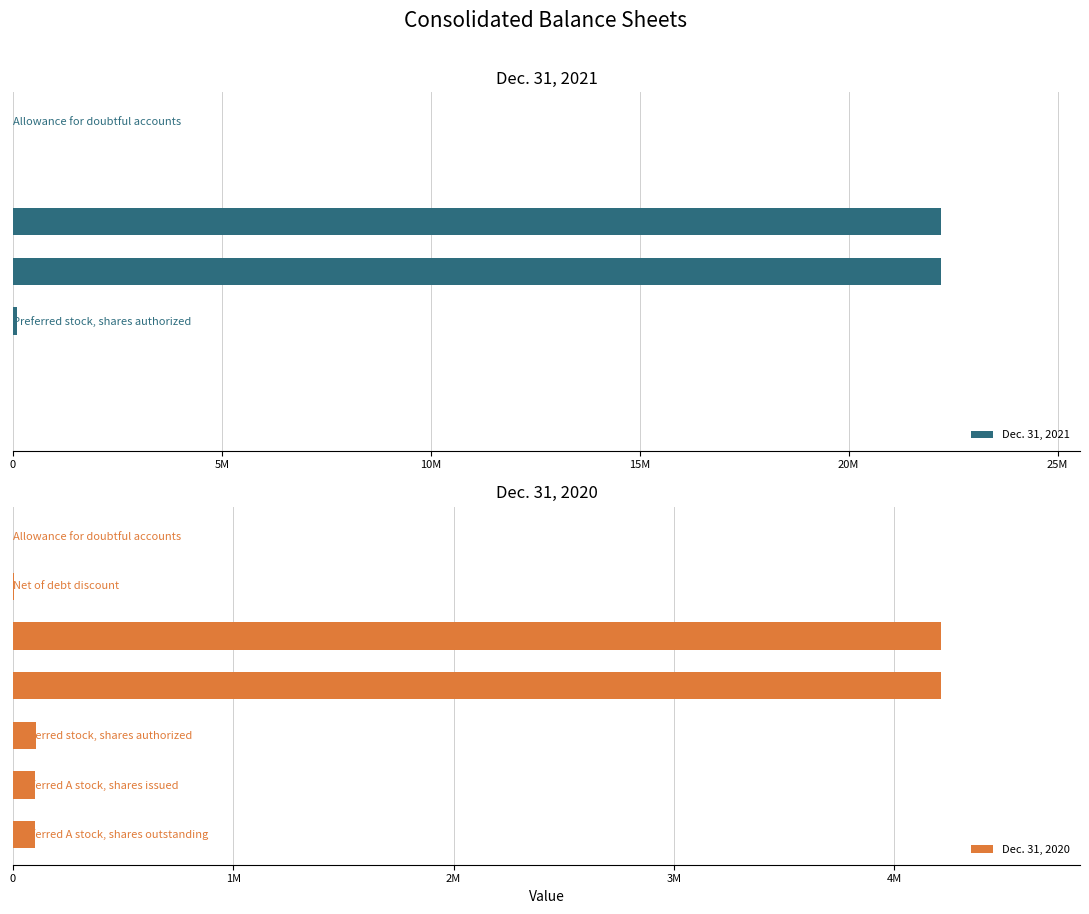

At 5M, list the series in order from largest to smallest.

Dec. 31, 2020, Dec. 31, 2021